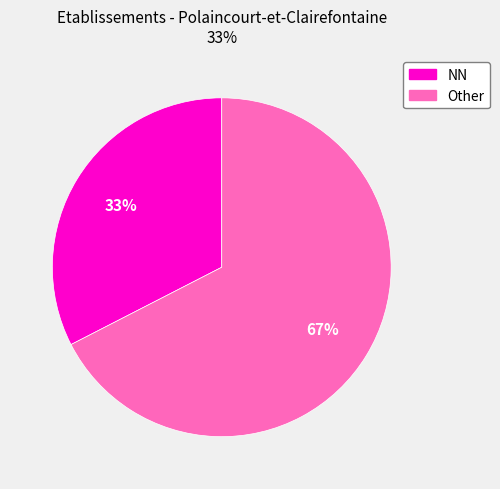

To the nearest percent, what is the average slice percentage?

50%